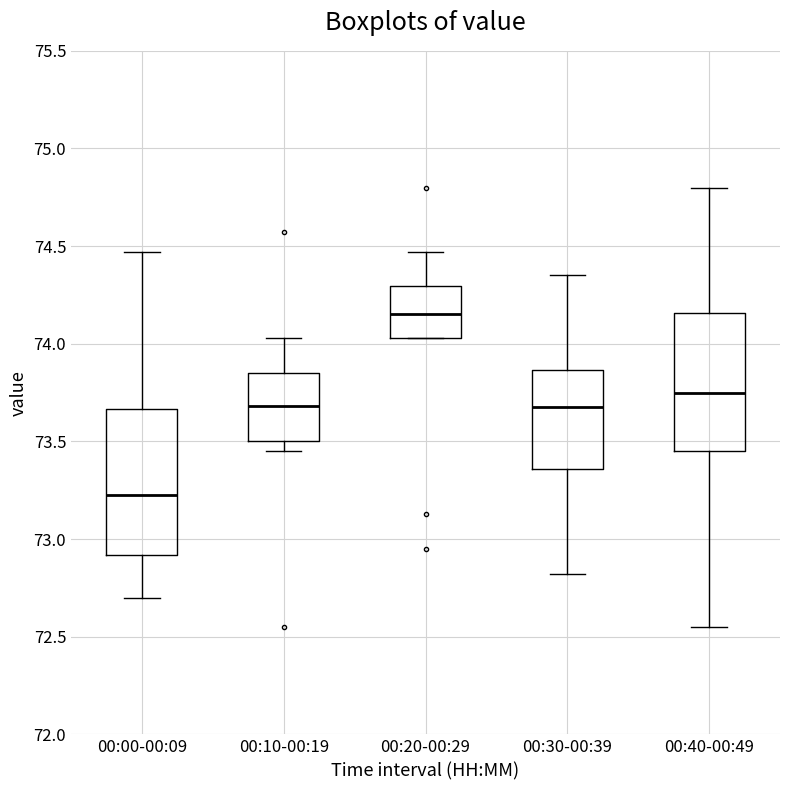

Which box has the highest median line?

00:20-00:29